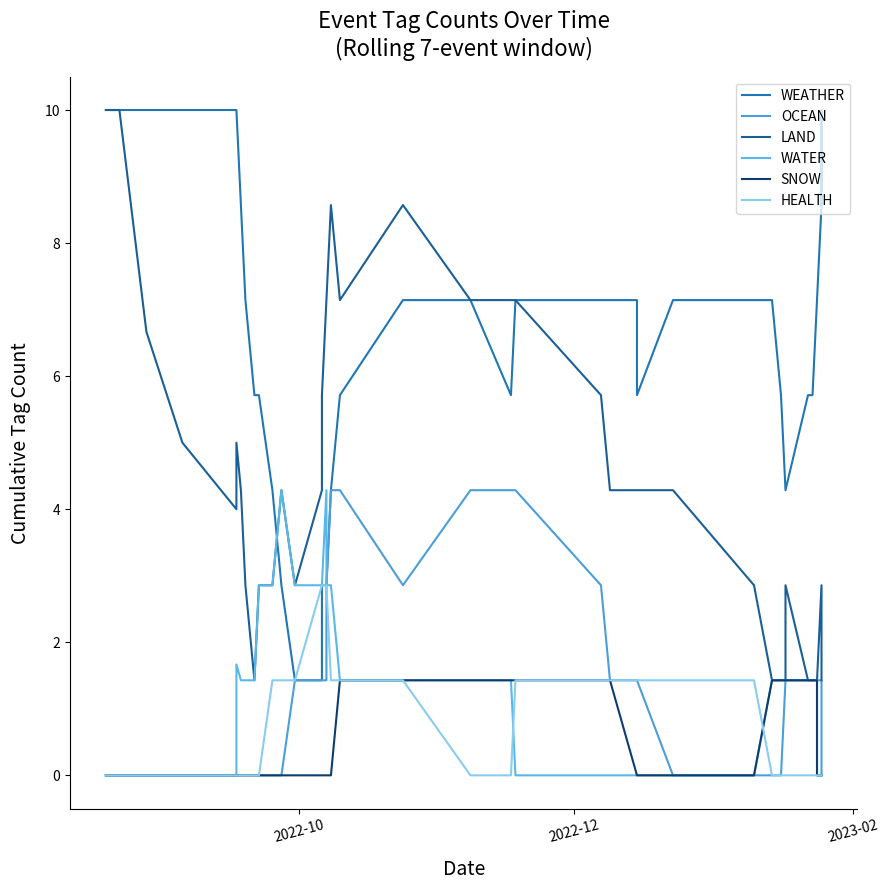

What are all the series names shown in the legend?

WEATHER, OCEAN, LAND, WATER, SNOW, HEALTH